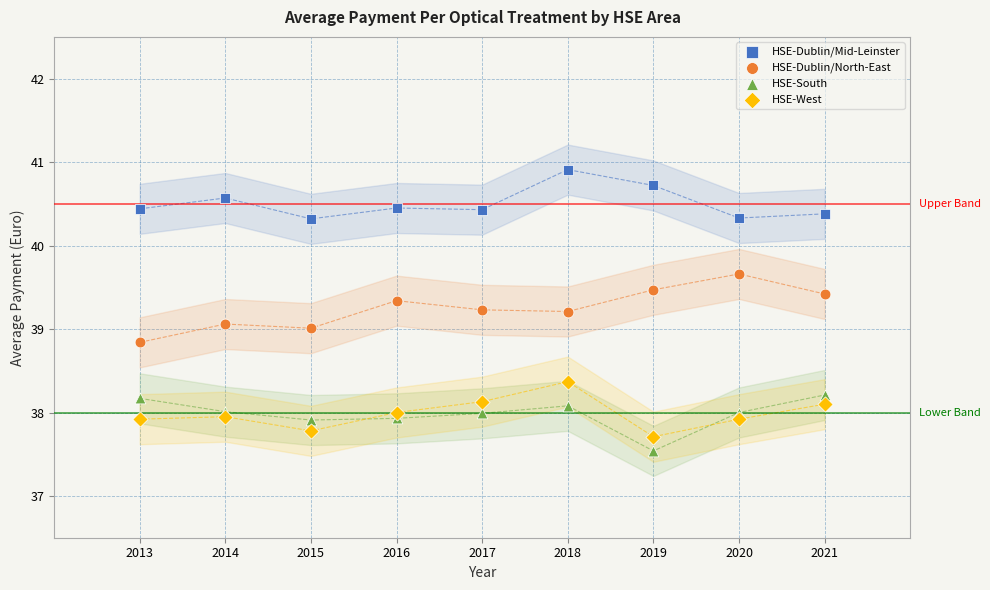

Which series contains the highest Y value?

HSE-Dublin/Mid-Leinster